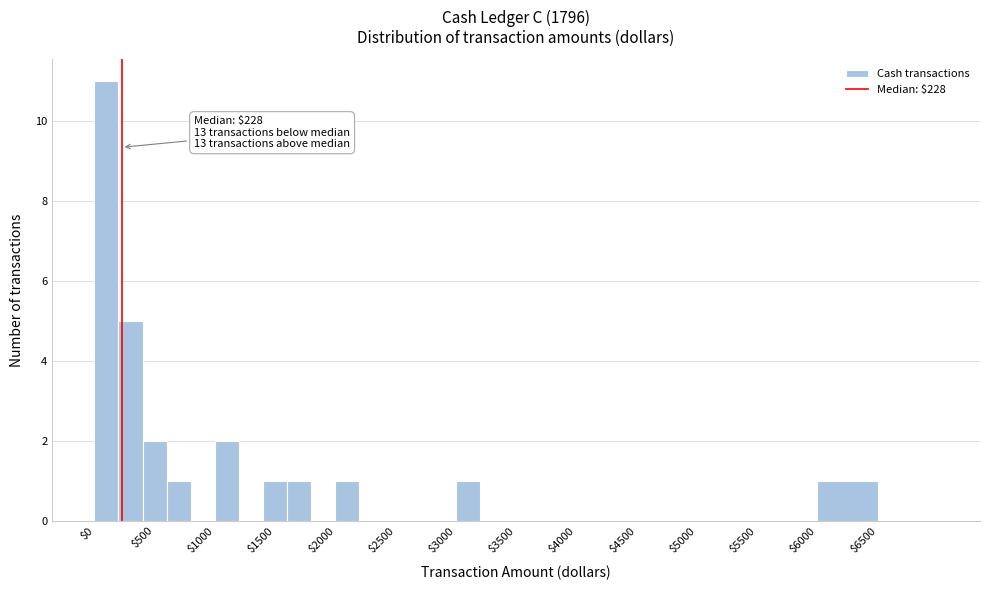

Over which range of the x-axis is the bar tallest?

0 to 200